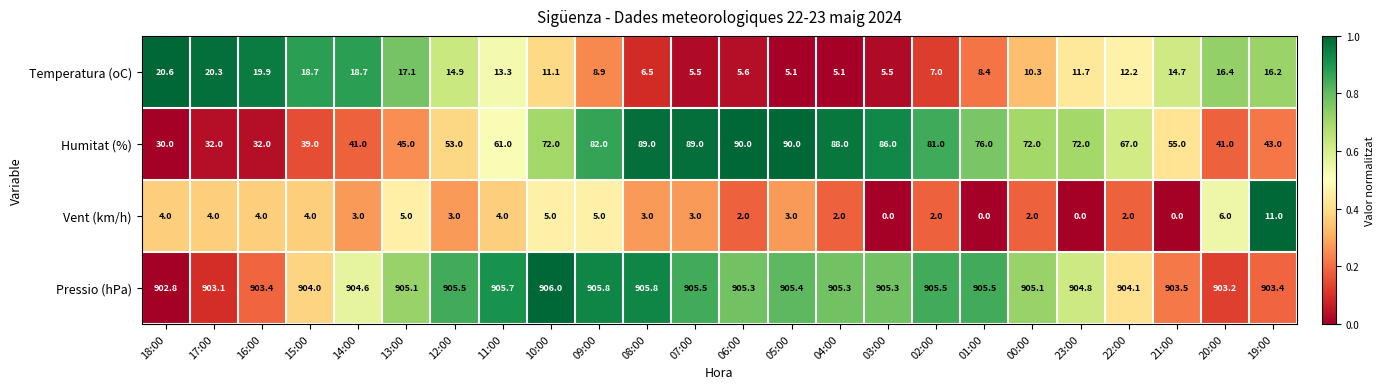

Rank the series at 07:00 from highest to lowest value.

Pressio (hPa), Humitat (%), Temperatura (oC), Vent (km/h)